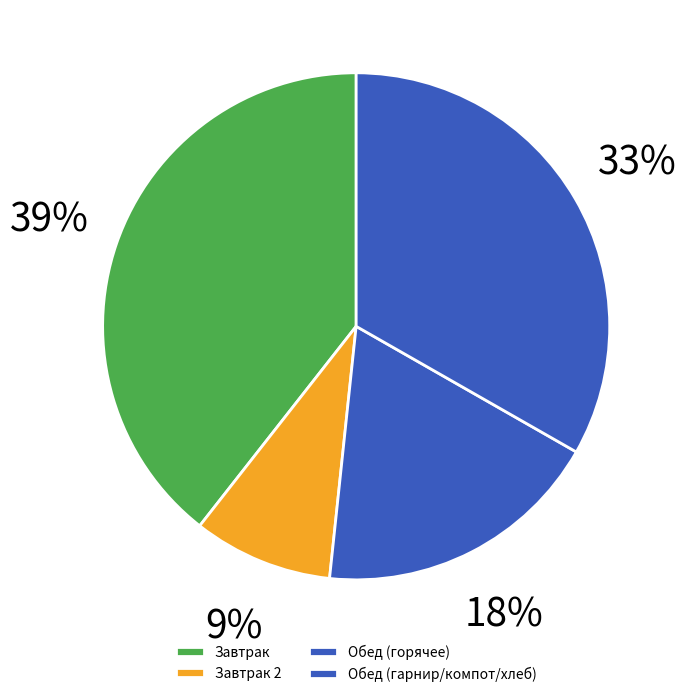

How many segments does this pie chart have?

4